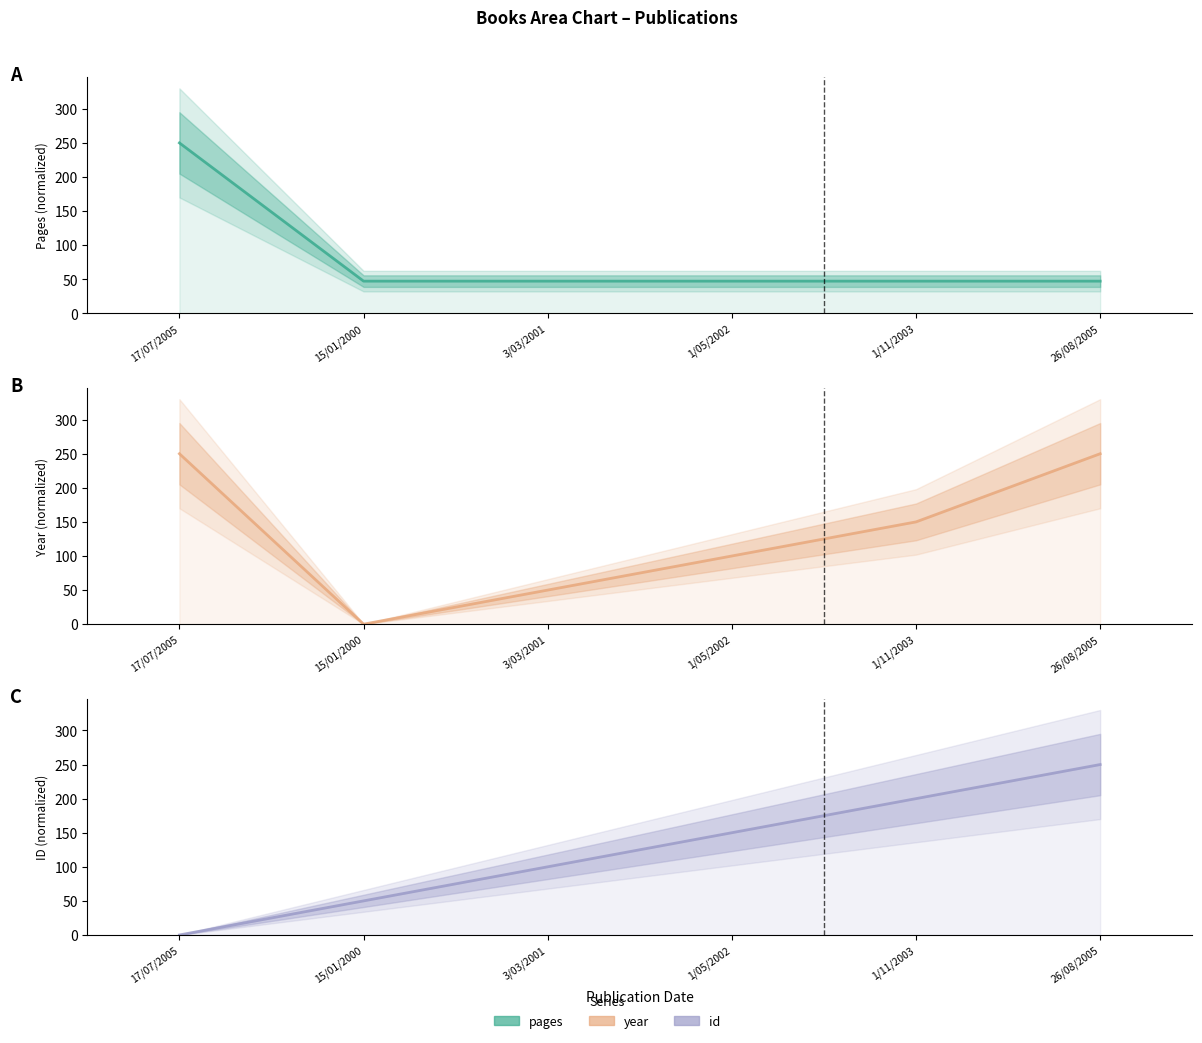

How many times do id and pages cross each other?

1